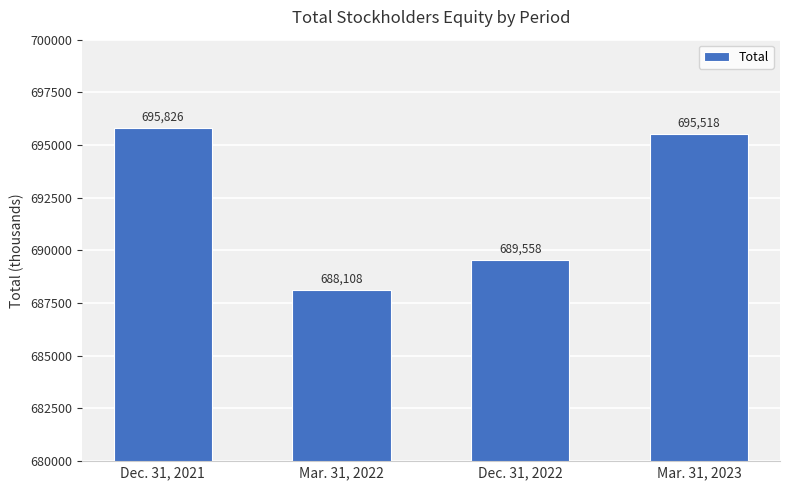

What position from the right is Dec. 31, 2021?

4